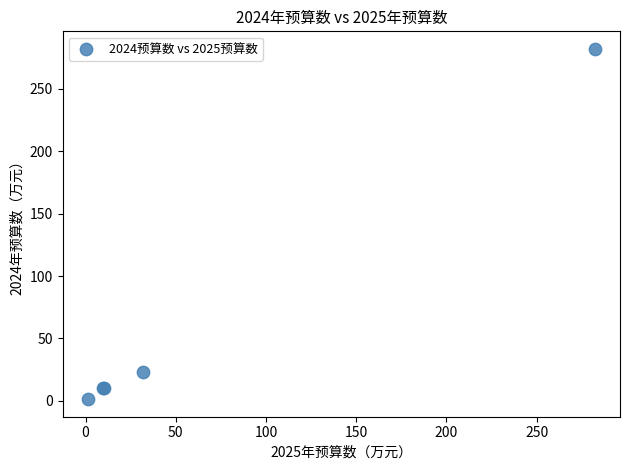

What Y value in the scatter plot is closest to 141?

23.5